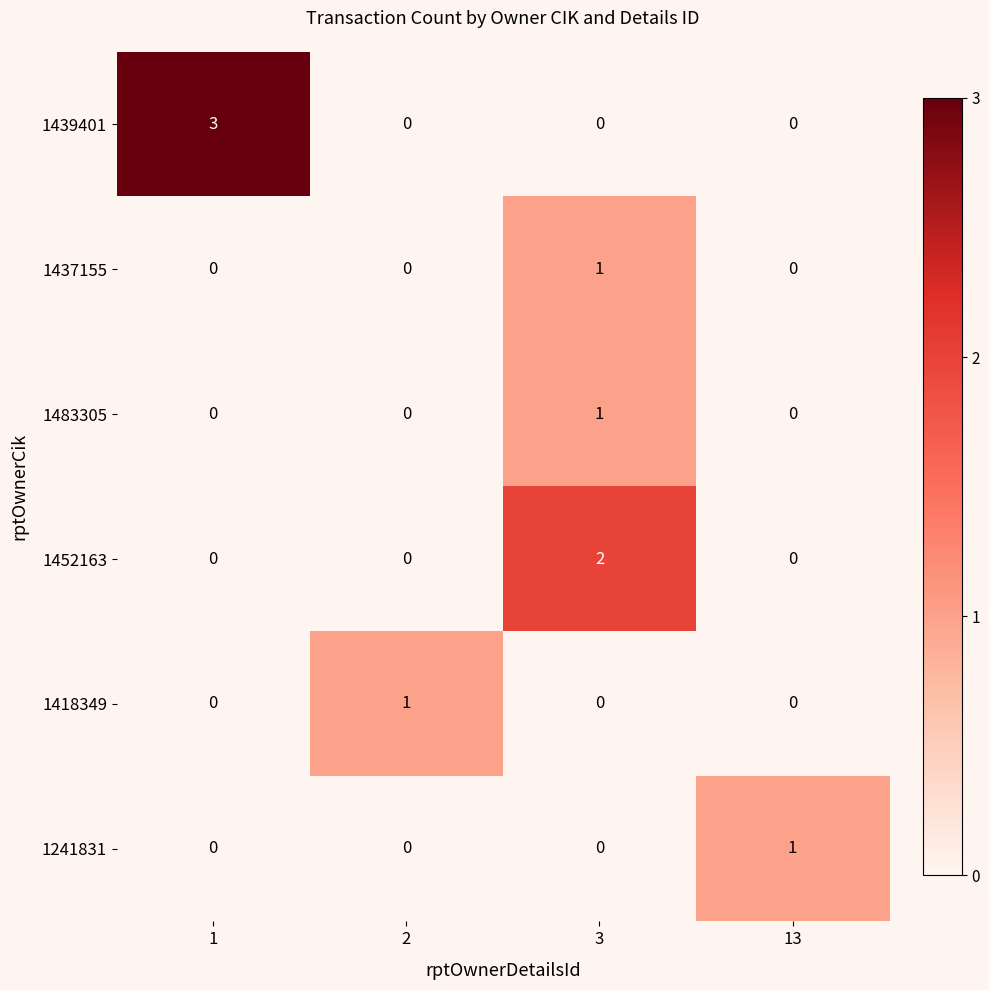

How many 1241831 values are between 0 and 1?

4